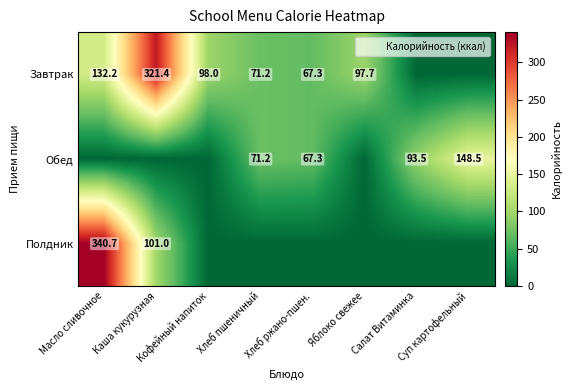

What is the sum of all Полдник values?

441.7